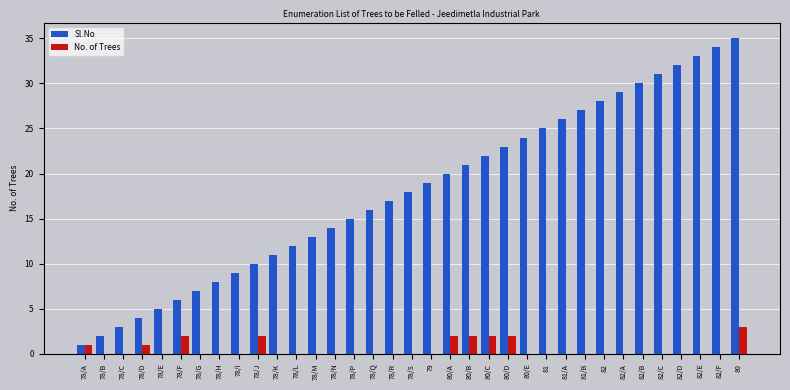

Which category has the highest value in the No. of Trees series?

80